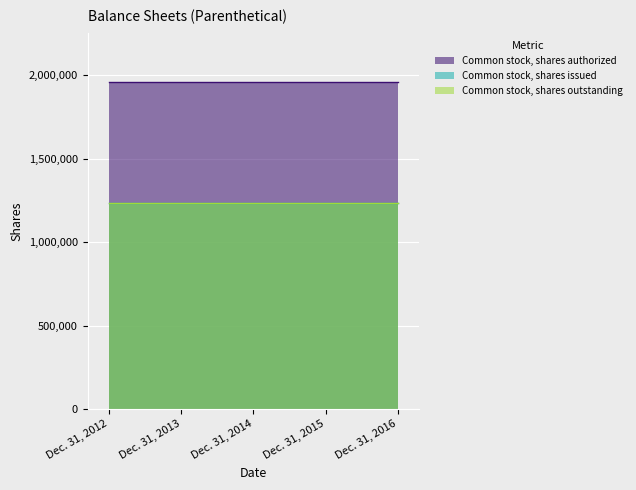

At Dec. 31, 2014, list the series in order from largest to smallest.

Common stock, shares authorized, Common stock, shares issued, Common stock, shares outstanding